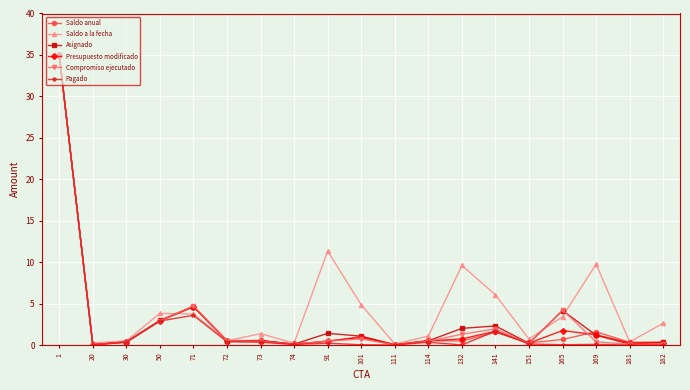

What is the sum of all Compromiso ejecutado values?

54.0